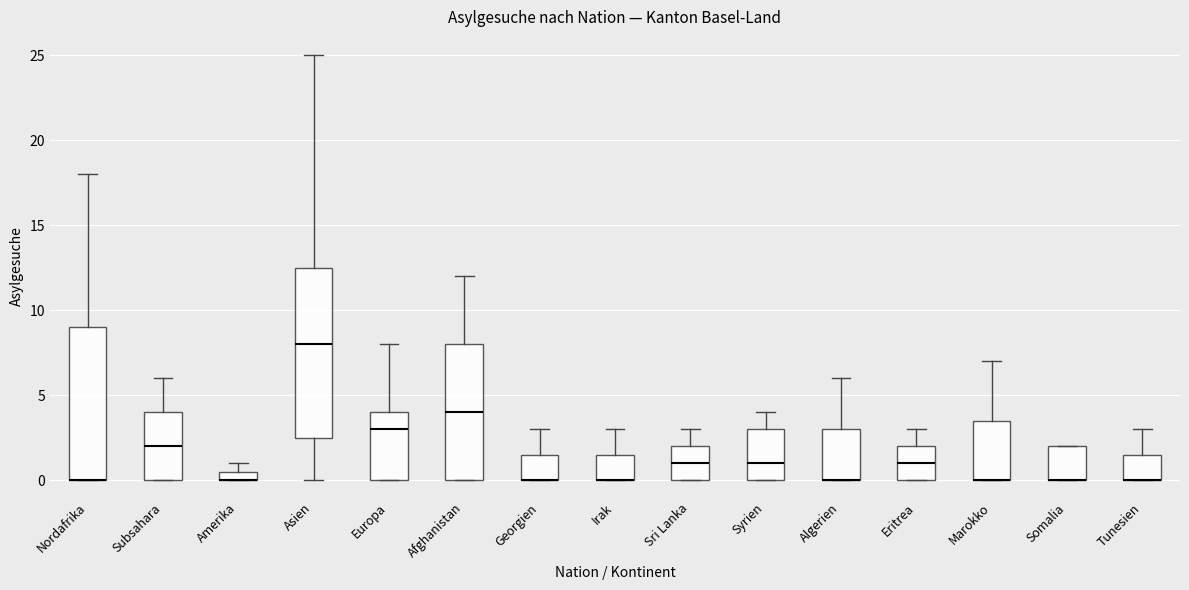

Comparing the boxes themselves (not the whiskers), which one is the tallest?

Asien